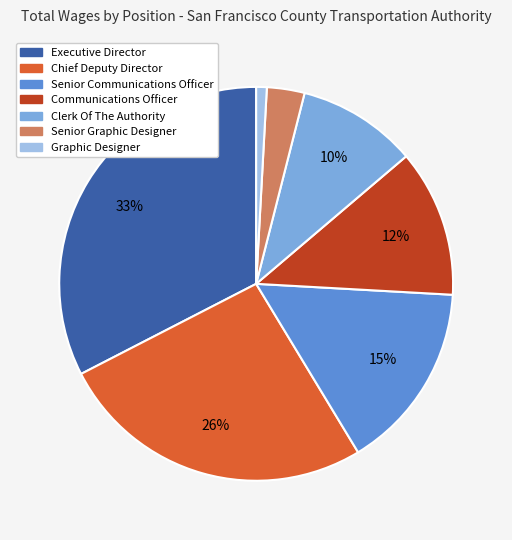

The Senior Graphic Designer slice represents 3% of the pie. True or false?

True